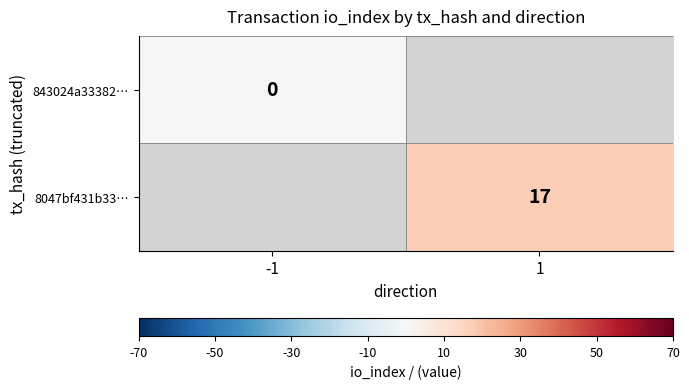

The value of 8047bf431b33… at 1 is 17. True or false?

True